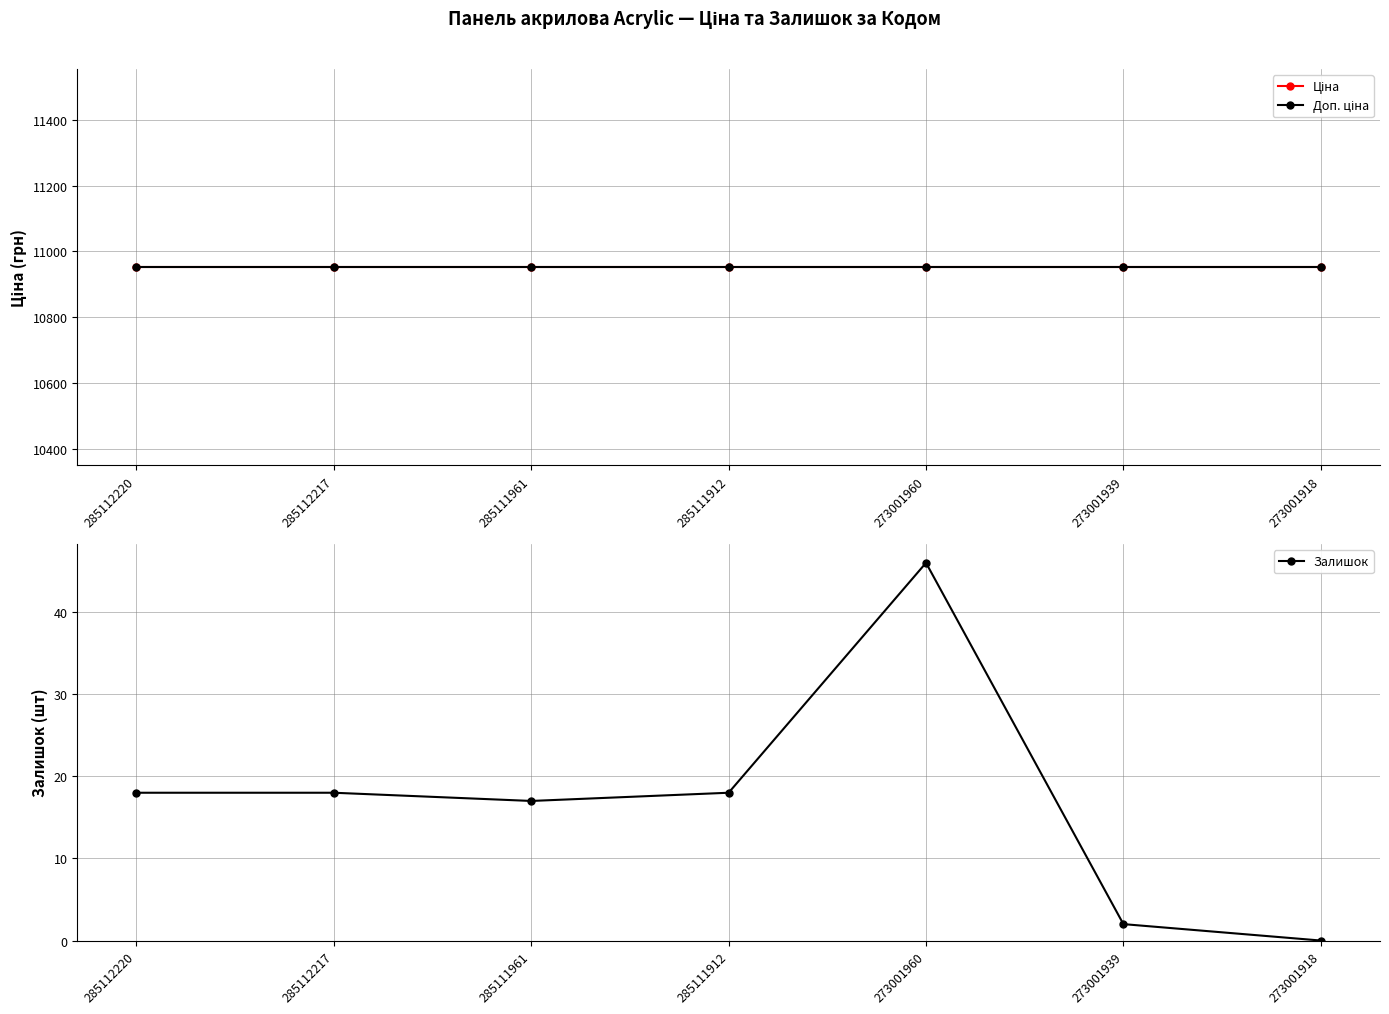

What is the total value across all series at 285111912?

21921.9